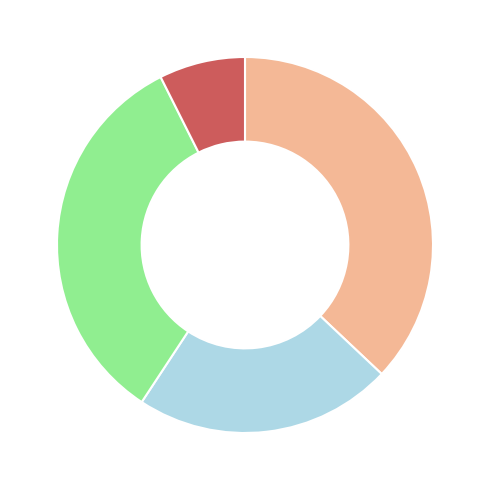

Is there a majority slice in this chart?

No